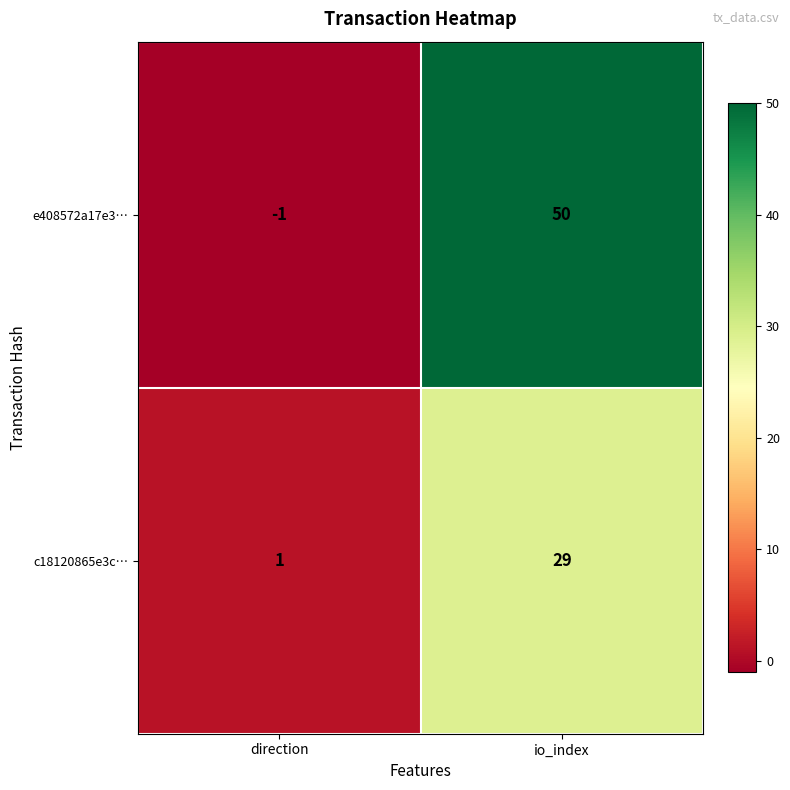

The value of e408572a17e3… at io_index is 50. True or false?

True